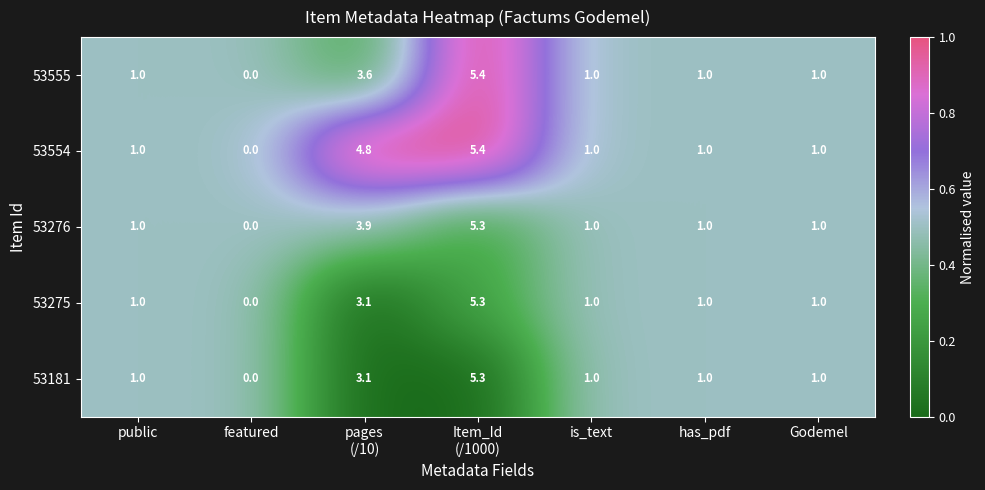

Which series has the largest total across all categories?

53554